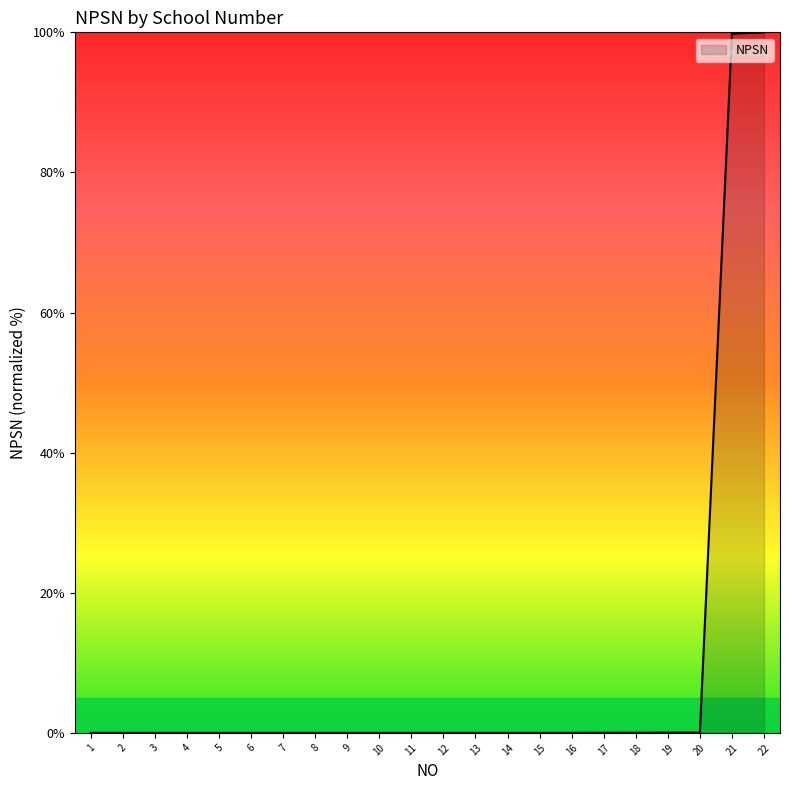

What is the maximum value shown in the chart?

100.0